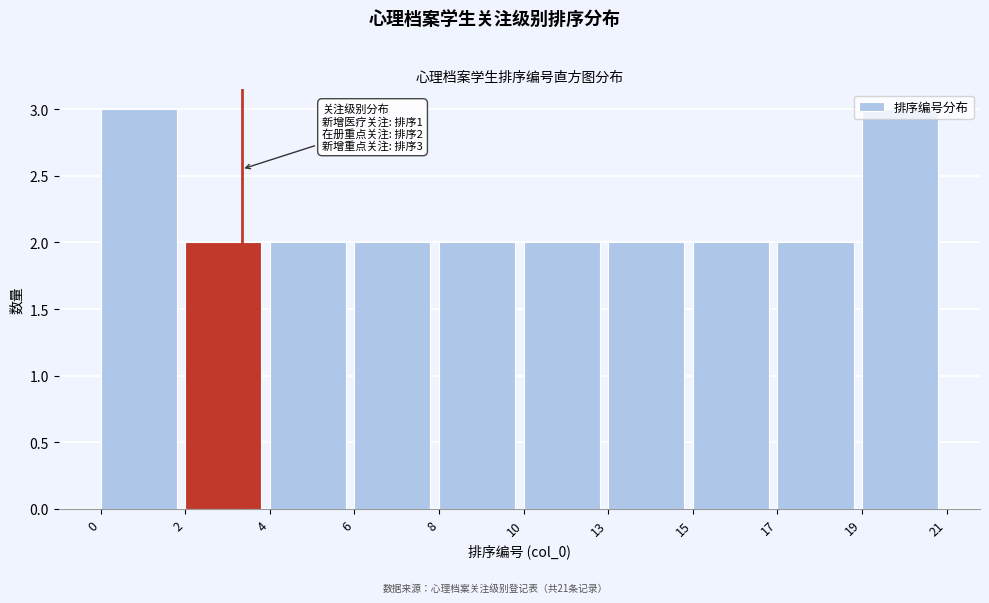

What is the greatest value displayed?

3